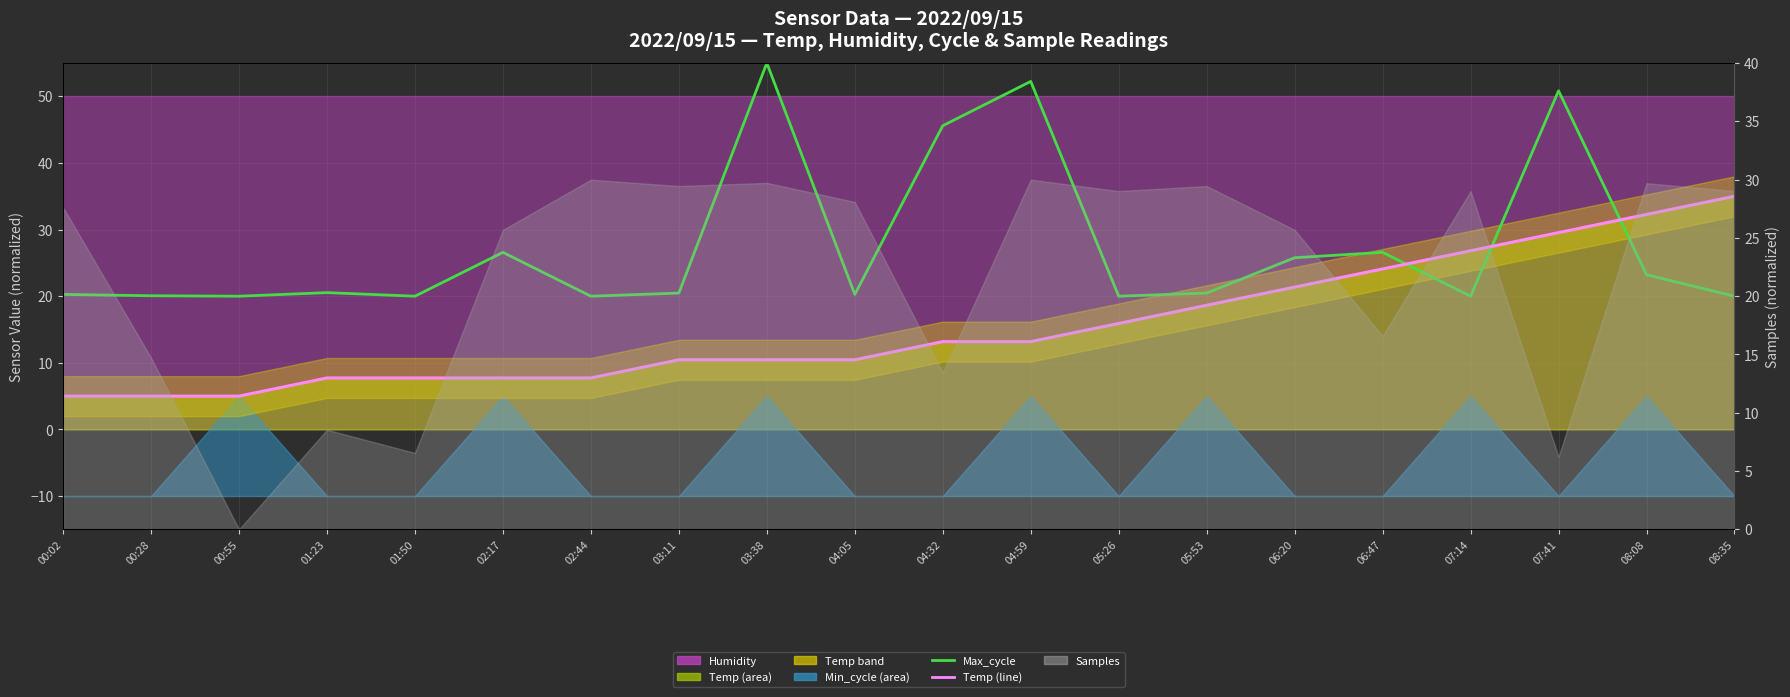

How many values in the Temp (line) series exceed 13?

10